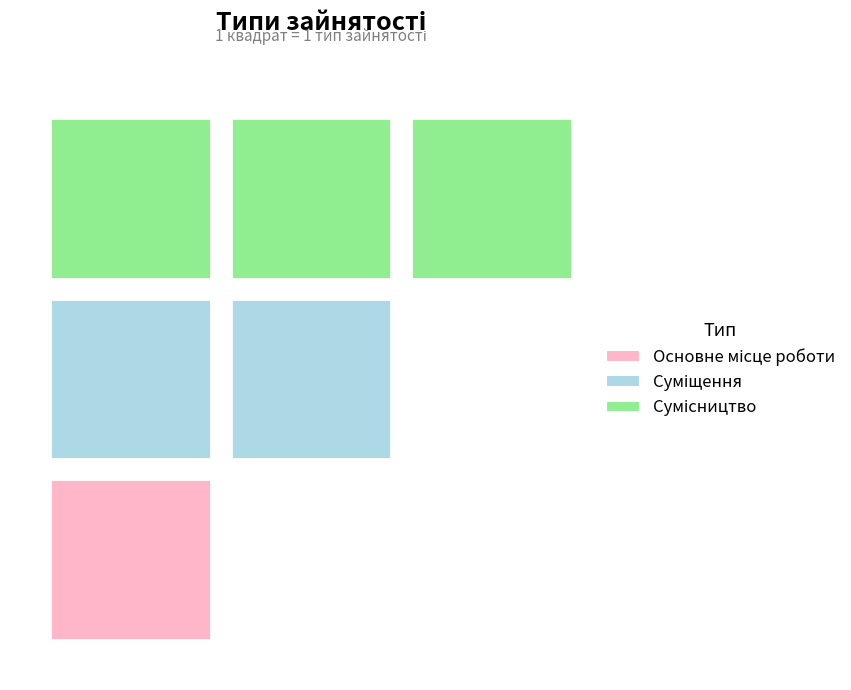

What is the change in value from Основне місце роботи to Суміщення?

+1